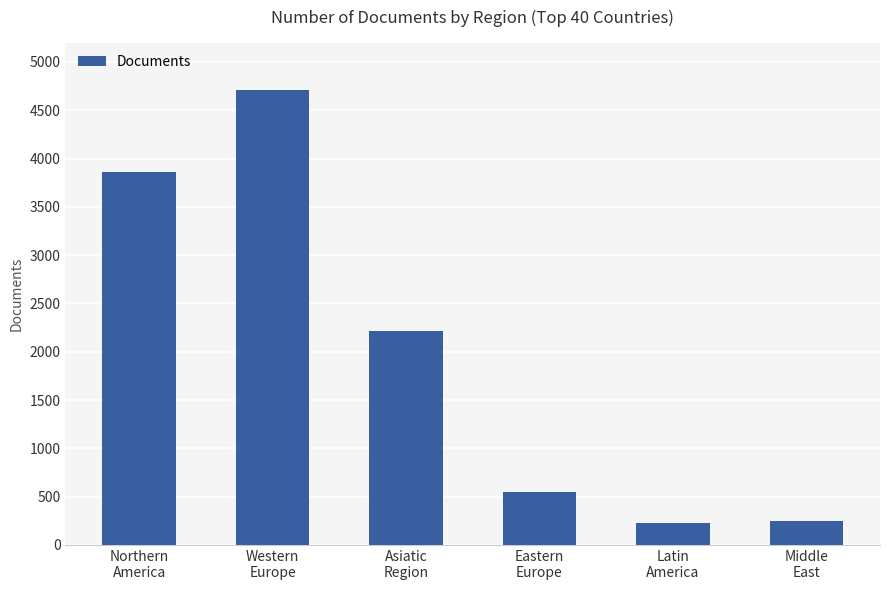

What is the label of the 2nd bar from the right?

Latin
America